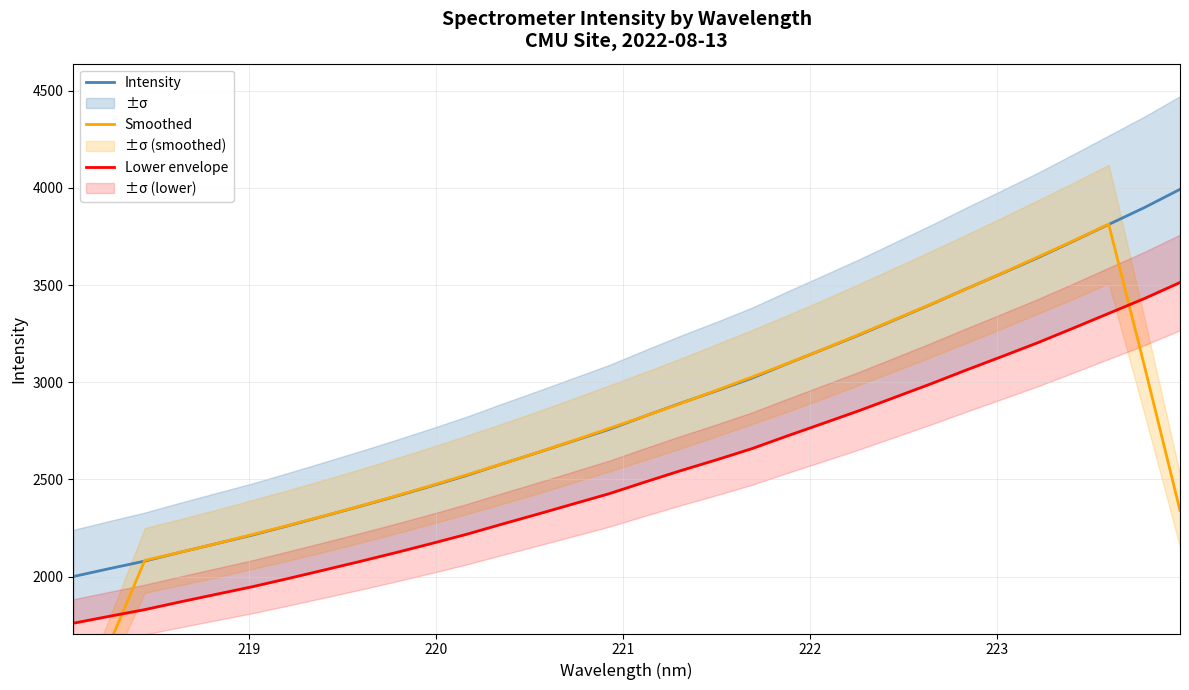

What is the lowest value of the Intensity series?

2000.8